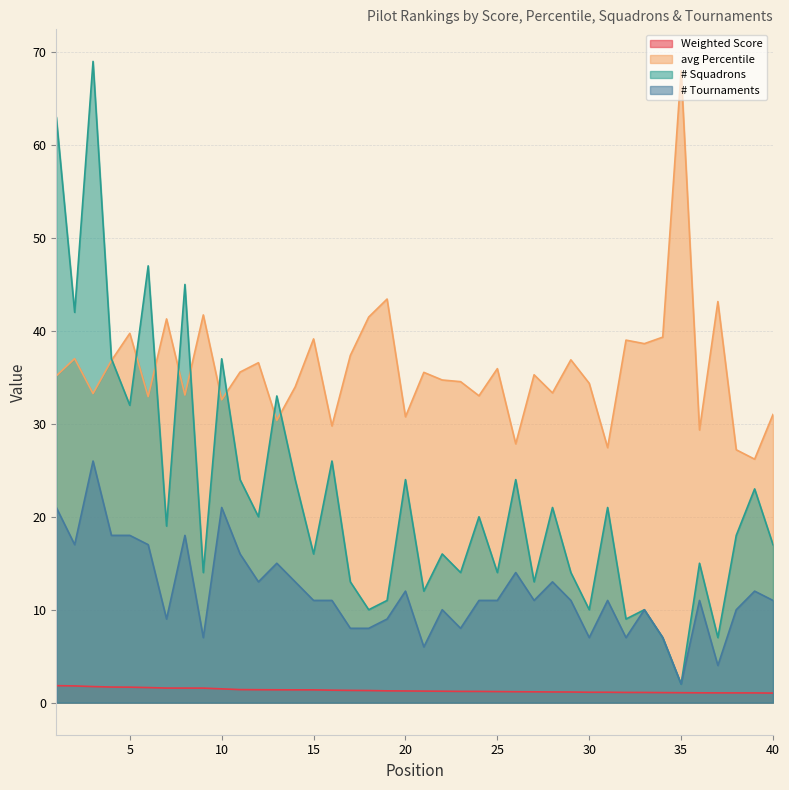

What is the spread (max minus min) of values at 17?

36.0